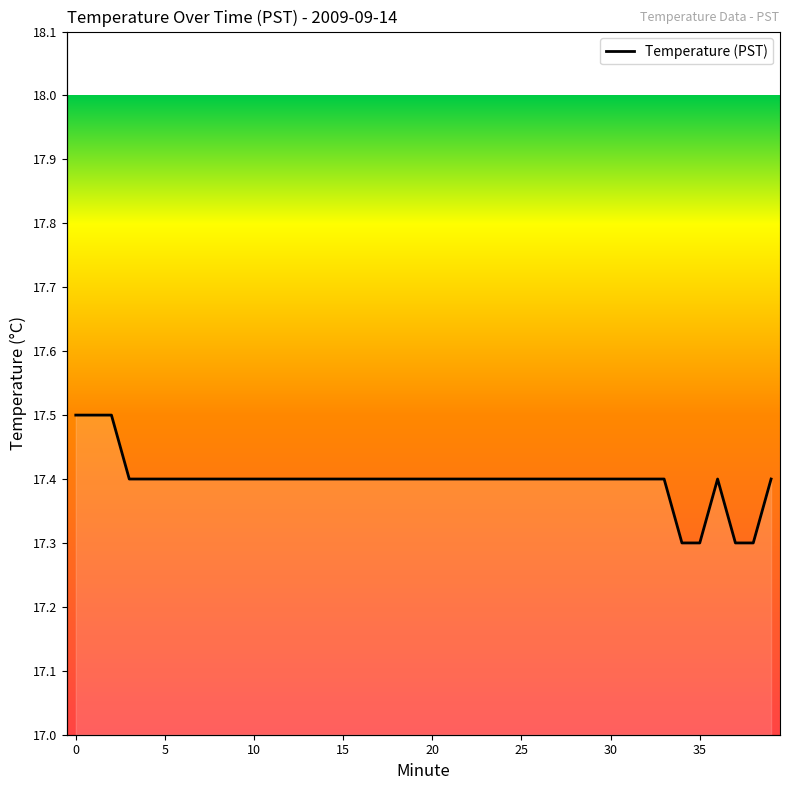

What is the label of the 7th point from the left?

30